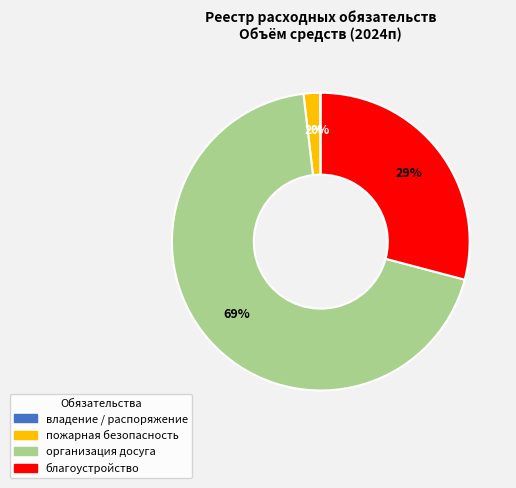

Is there a majority slice in this chart?

Yes